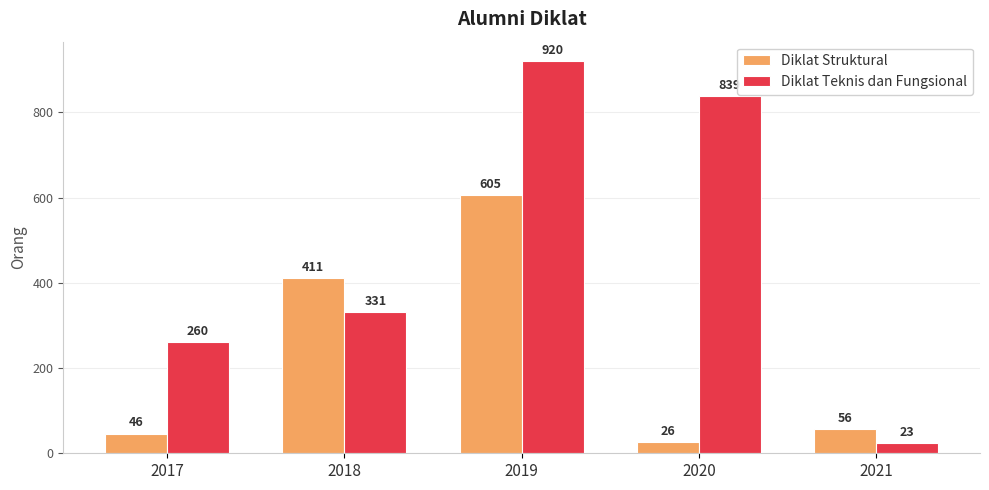

Which category has the lowest value across all series?

2021